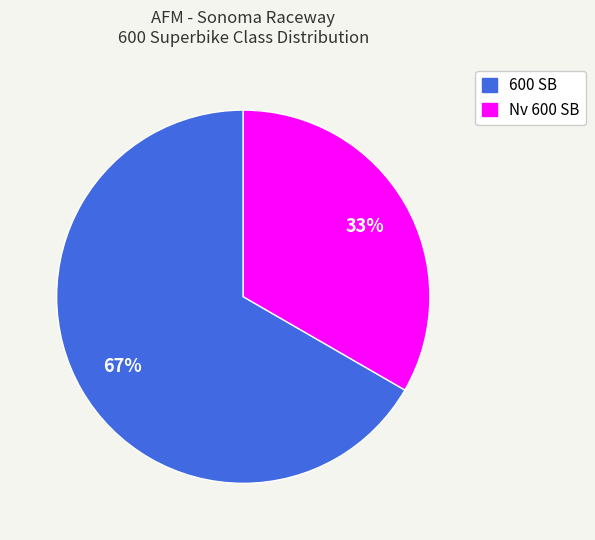

Which category has the biggest portion of the pie?

600 SB